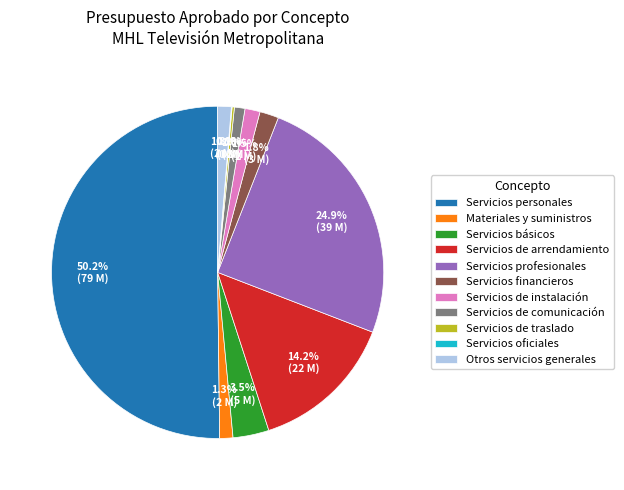

What is the largest slice in the pie chart?

Servicios personales